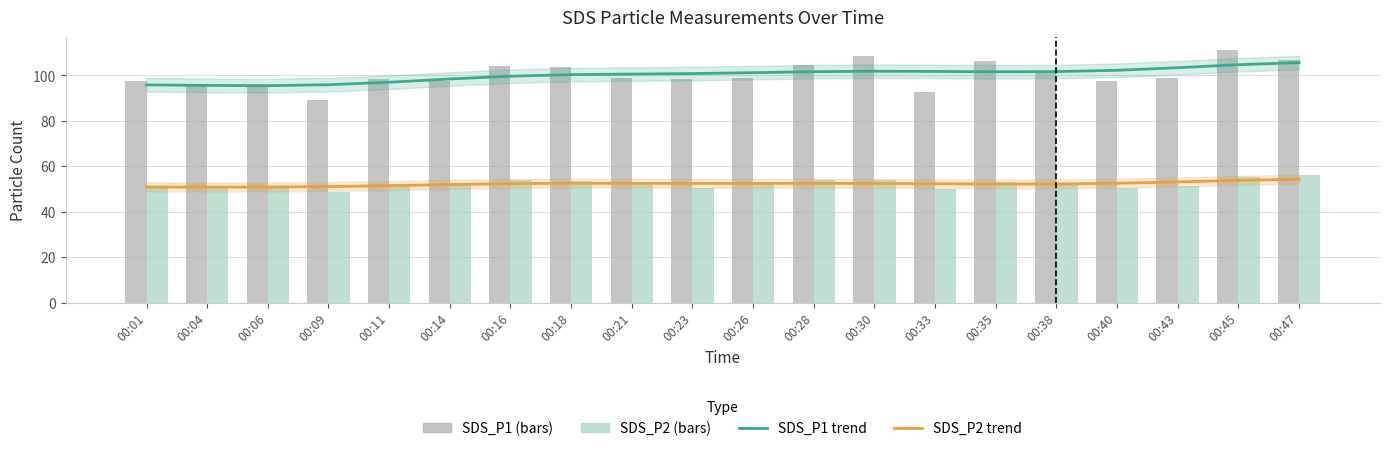

What is the approximate value of SDS_P1 trend at 00:33?

101.8